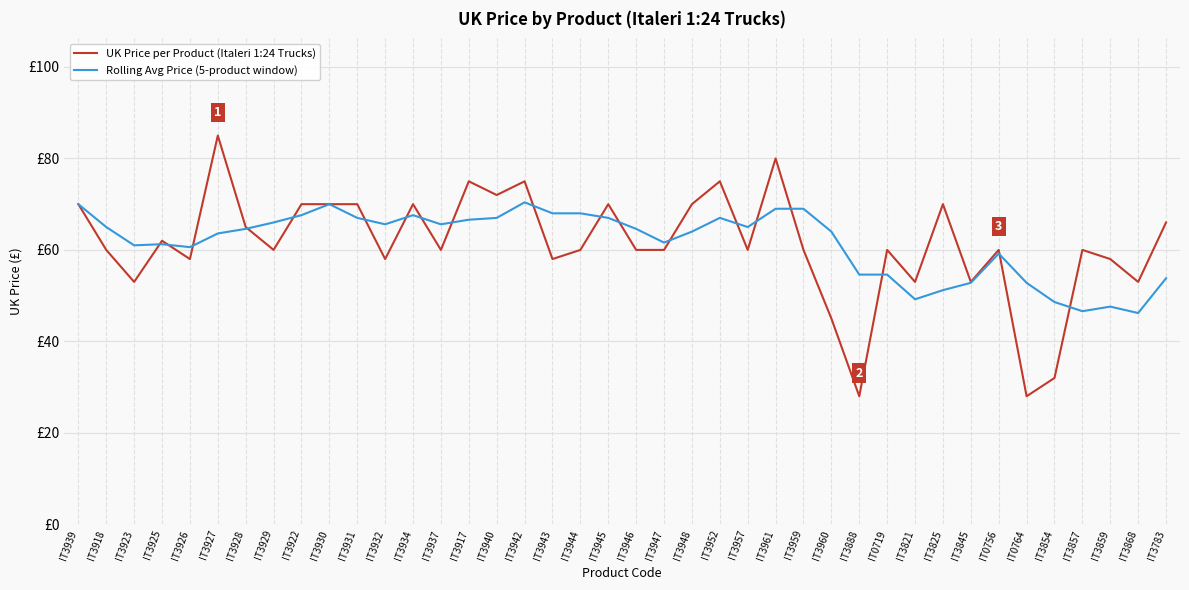

What is the lowest value of the Rolling Avg Price (5-product window) series?

46.2